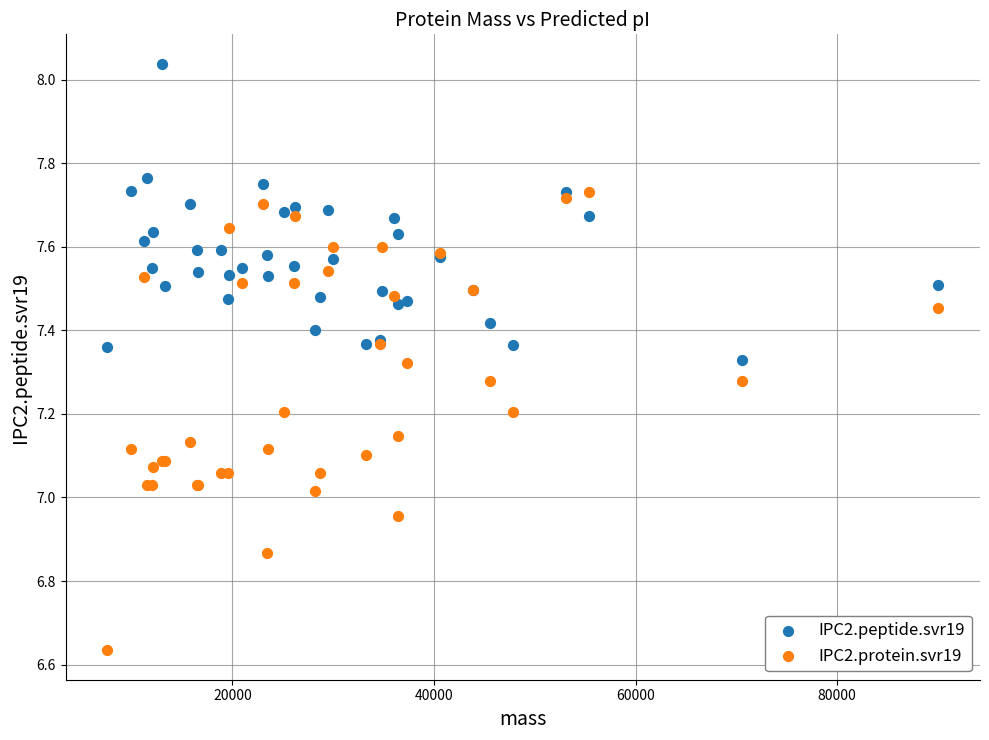

Which series reaches the maximum Y coordinate?

IPC2.peptide.svr19